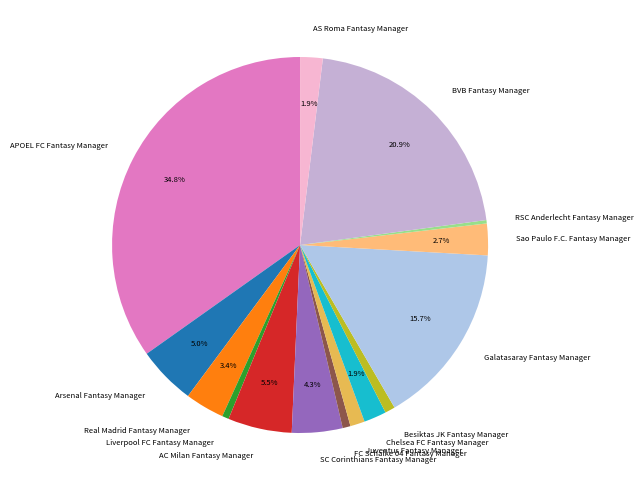

Which slice is the largest?

APOEL FC Fantasy Manager